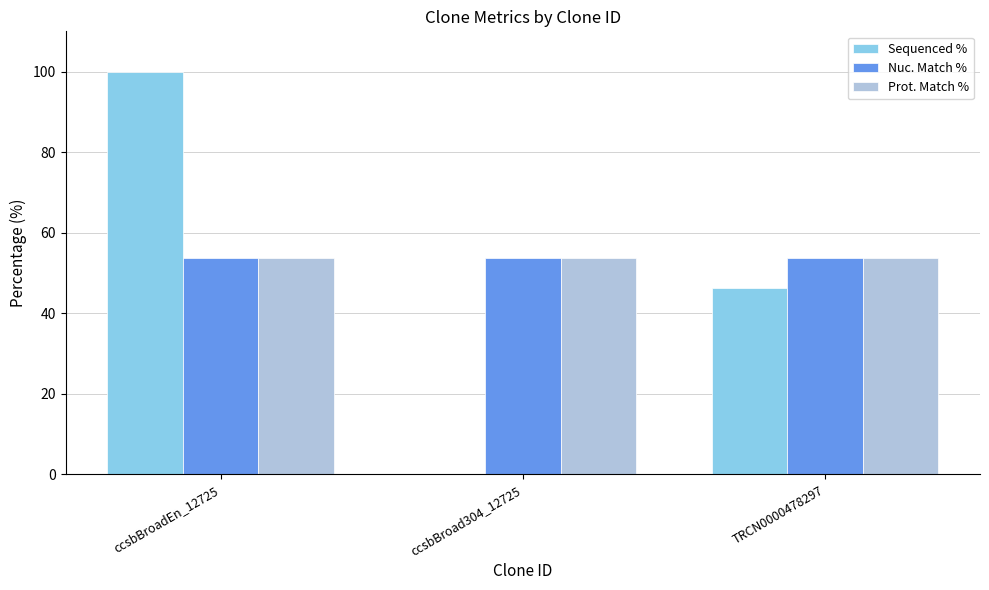

Reading left to right, transcribe all the data shown in this chart.

Sequenced %: ccsbBroadEn_12725=100.0	ccsbBroad304_12725=0.0	TRCN0000478297=46.2
Nuc. Match %: ccsbBroadEn_12725=53.8	ccsbBroad304_12725=53.8	TRCN0000478297=53.8
Prot. Match %: ccsbBroadEn_12725=53.8	ccsbBroad304_12725=53.8	TRCN0000478297=53.8